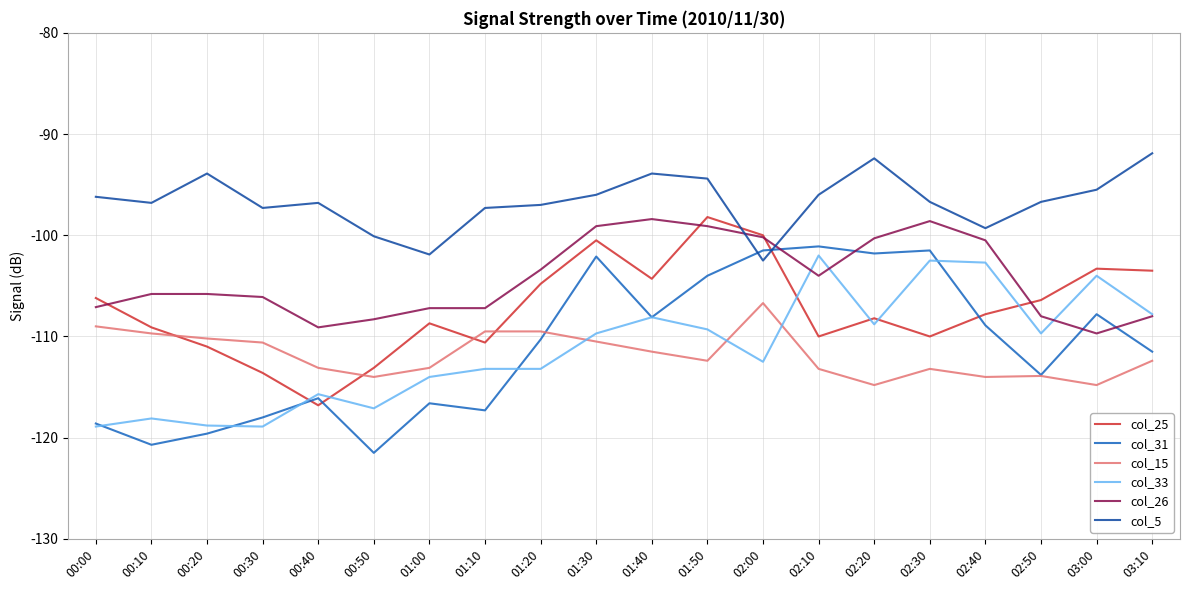

What is the average value of the col_25 series?

-107.3